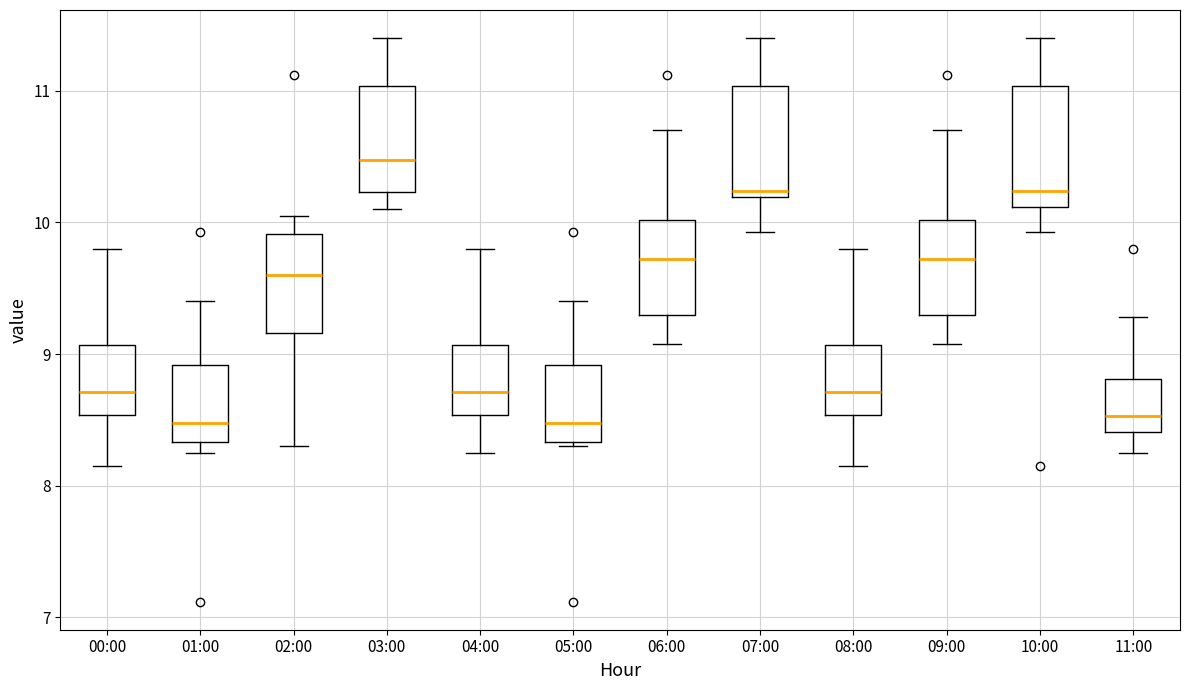

Reading left to right, read every box against the y-axis: the position of its median line, the range the box covers, and the ends of its whiskers. The values are not printed on the chart, so give them approximately, as read against the axis.

00:00: median 8.7, box 8.5 to 9.1, whiskers 8.2 to 9.8
01:00: median 8.5, box 8.3 to 8.9, whiskers 8.3 (just below the box's lower edge) to 9.4
02:00: median 9.6, box 9.2 to 9.9, whiskers 8.3 to 10.1
03:00: median 10.5, box 10.2 to 11.0, whiskers 10.1 to 11.4
04:00: median 8.7, box 8.5 to 9.1, whiskers 8.3 to 9.8
05:00: median 8.5, box 8.3 to 8.9, whiskers 8.3 (just below the box's lower edge) to 9.4
06:00: median 9.7, box 9.3 to 10.0, whiskers 9.1 to 10.7
07:00: median 10.2 (just above the box's lower edge), box 10.2 to 11.0, whiskers 9.9 to 11.4
08:00: median 8.7, box 8.5 to 9.1, whiskers 8.2 to 9.8
09:00: median 9.7, box 9.3 to 10.0, whiskers 9.1 to 10.7
10:00: median 10.2, box 10.1 to 11.0, whiskers 9.9 to 11.4
11:00: median 8.5, box 8.4 to 8.8, whiskers 8.3 to 9.3